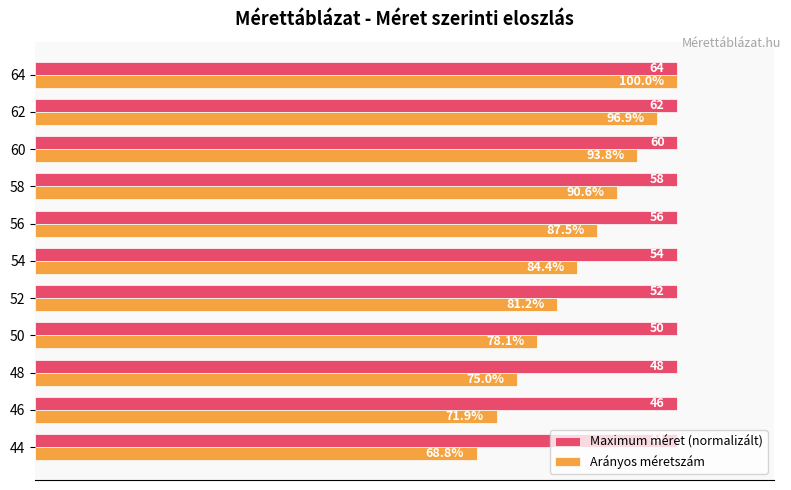

List the series in order of their overall mean, highest first.

Maximum méret (normalizált), Arányos méretszám